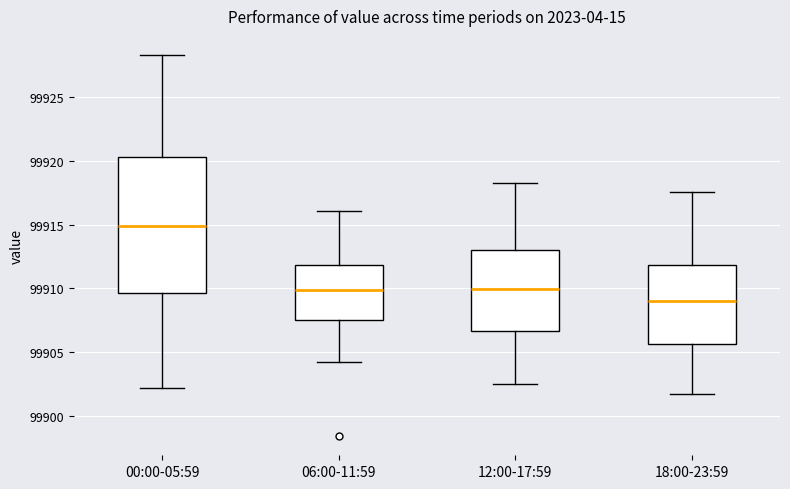

Comparing the boxes themselves (not the whiskers), which one is the tallest?

00:00-05:59